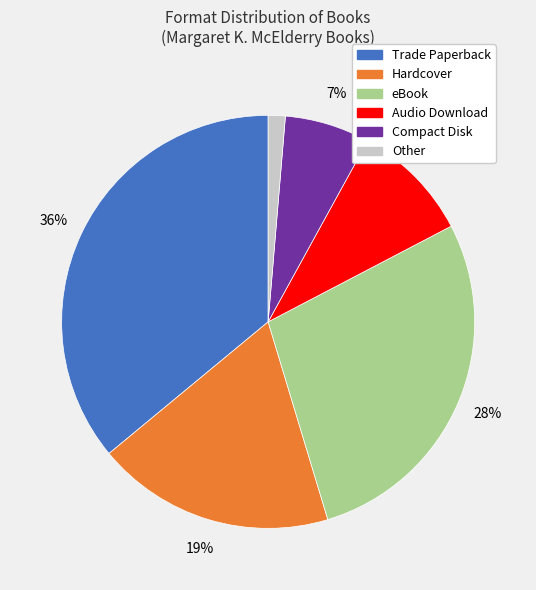

Count the number of slices in the pie.

6